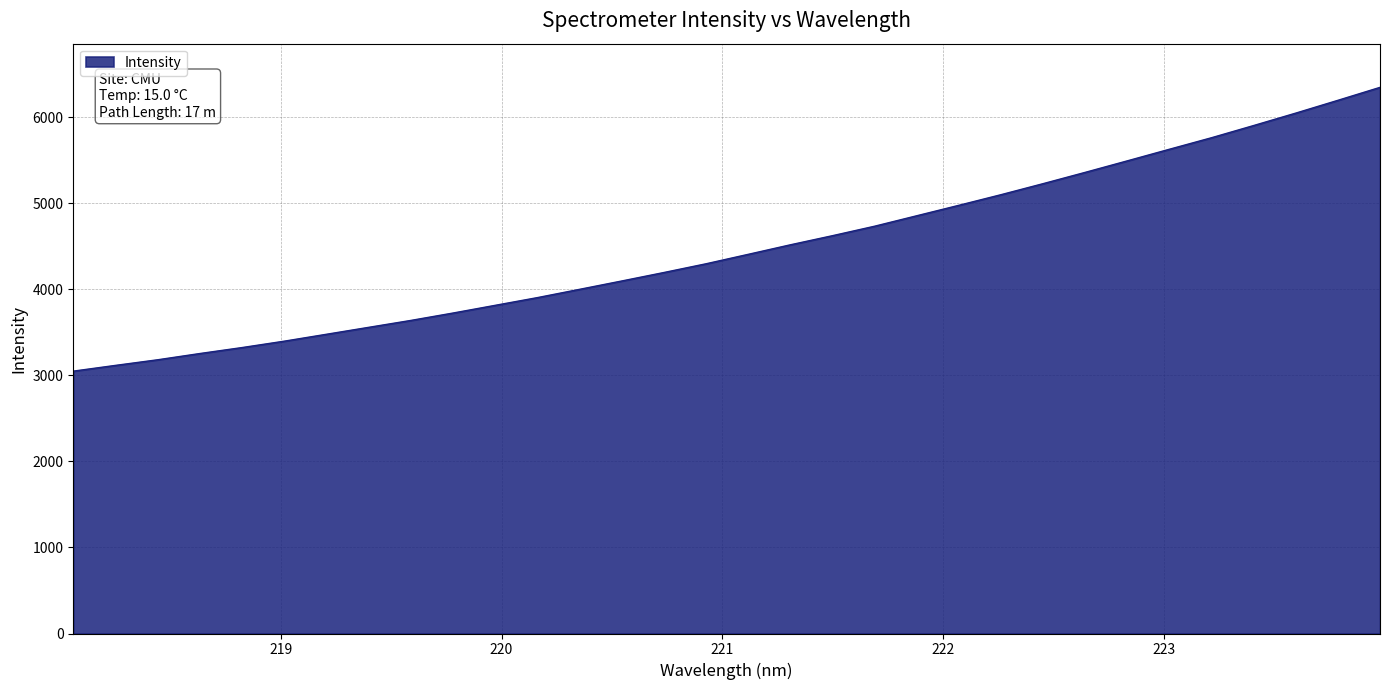

What is the greatest value displayed?

6350.2